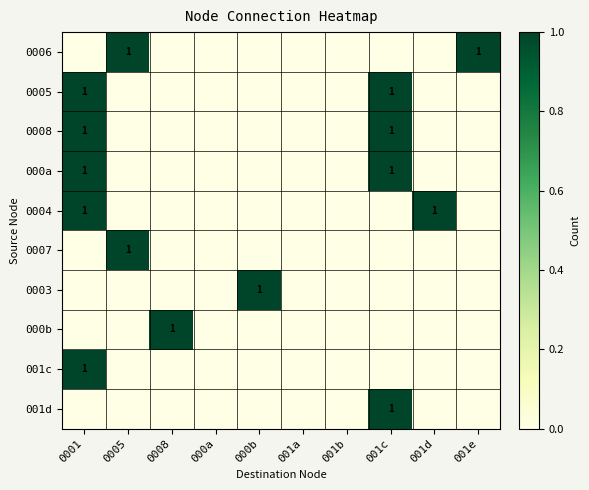

How many data points does each series have?

10